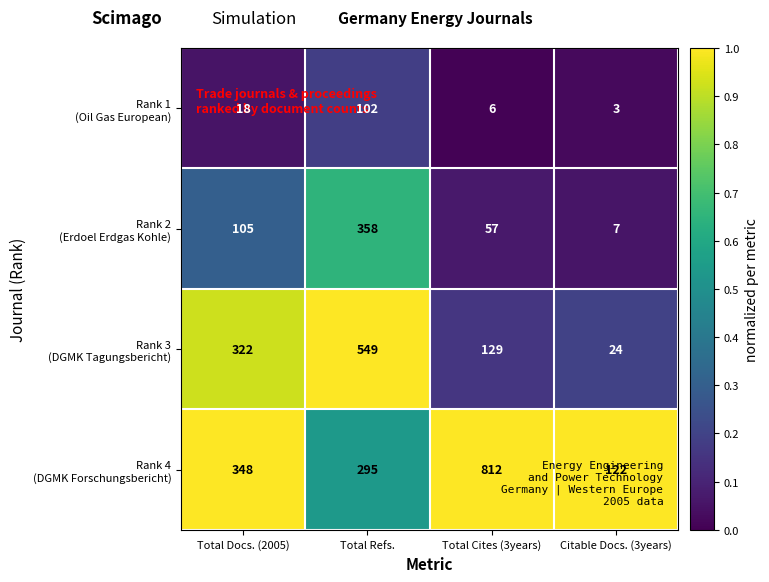

What is the difference between the highest and lowest values at Total Cites (3years)?

806